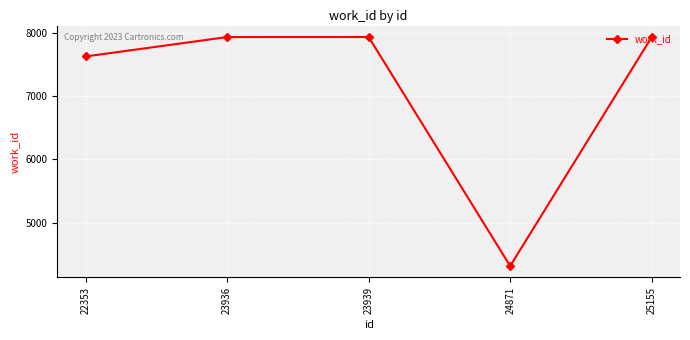

What is the sum of all values?

35726